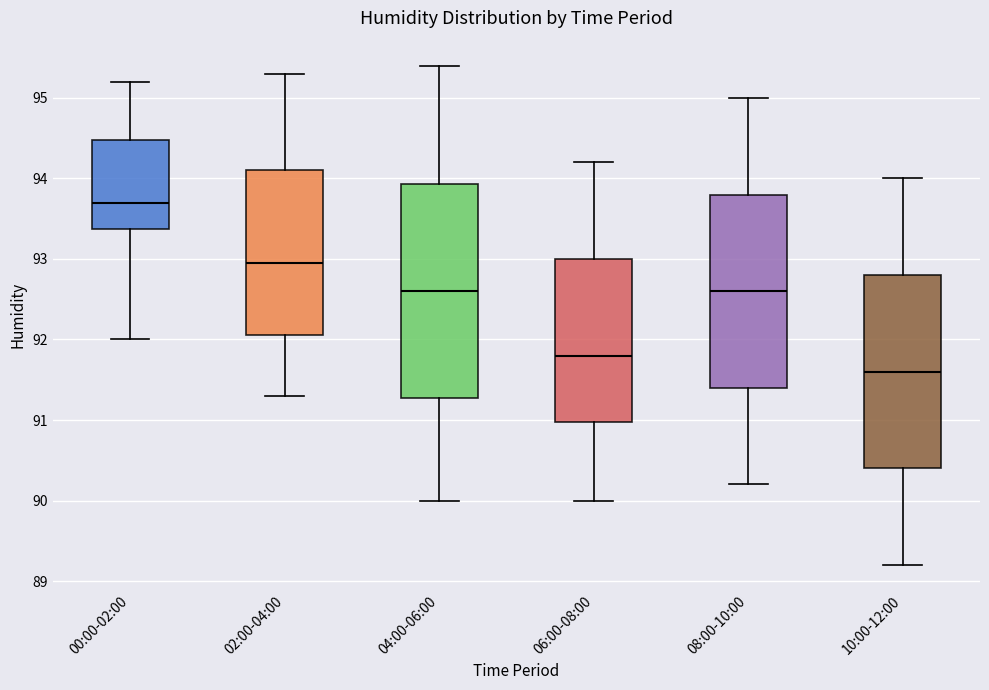

Which box is the tallest, from its lower edge to its upper edge?

04:00-06:00